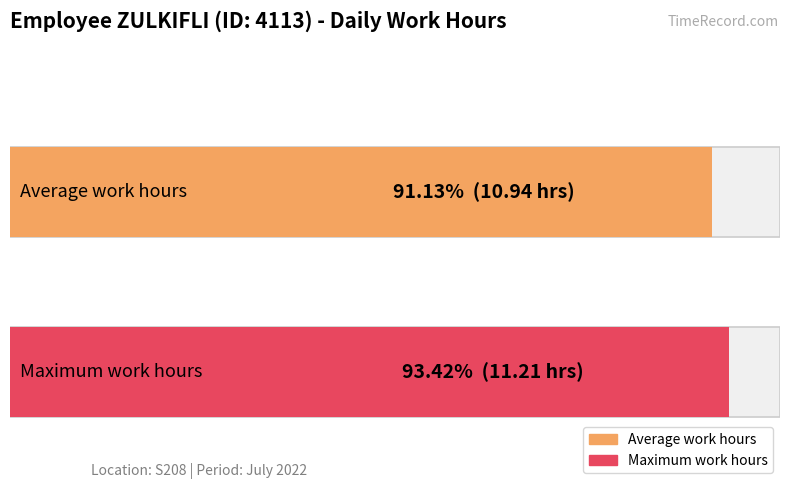

Is it true that the value at 5-Tue is 18.4?

False